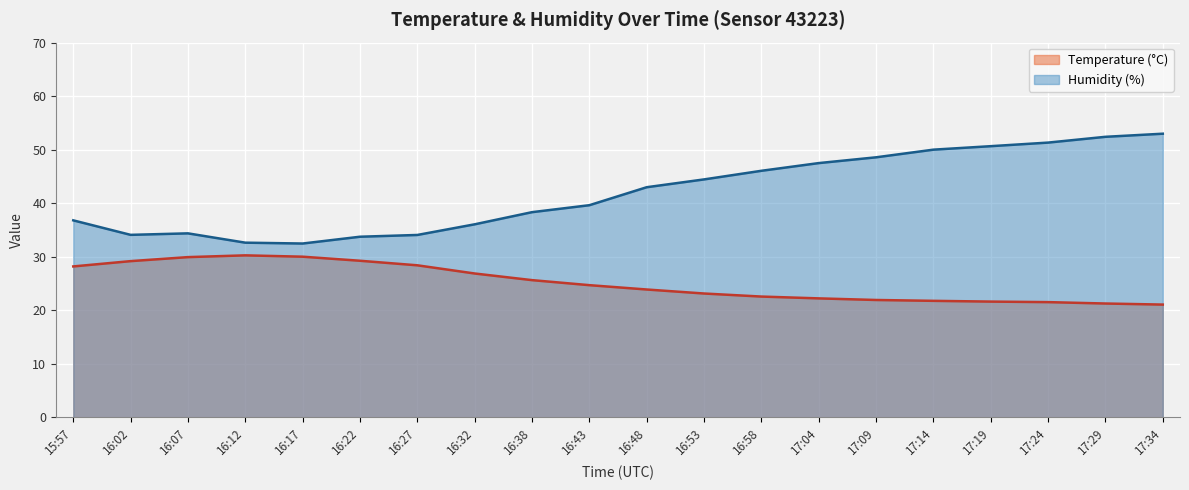

Is the value of Temperature (°C) at 16:07 greater than the value of Humidity (%) at 16:12?

No